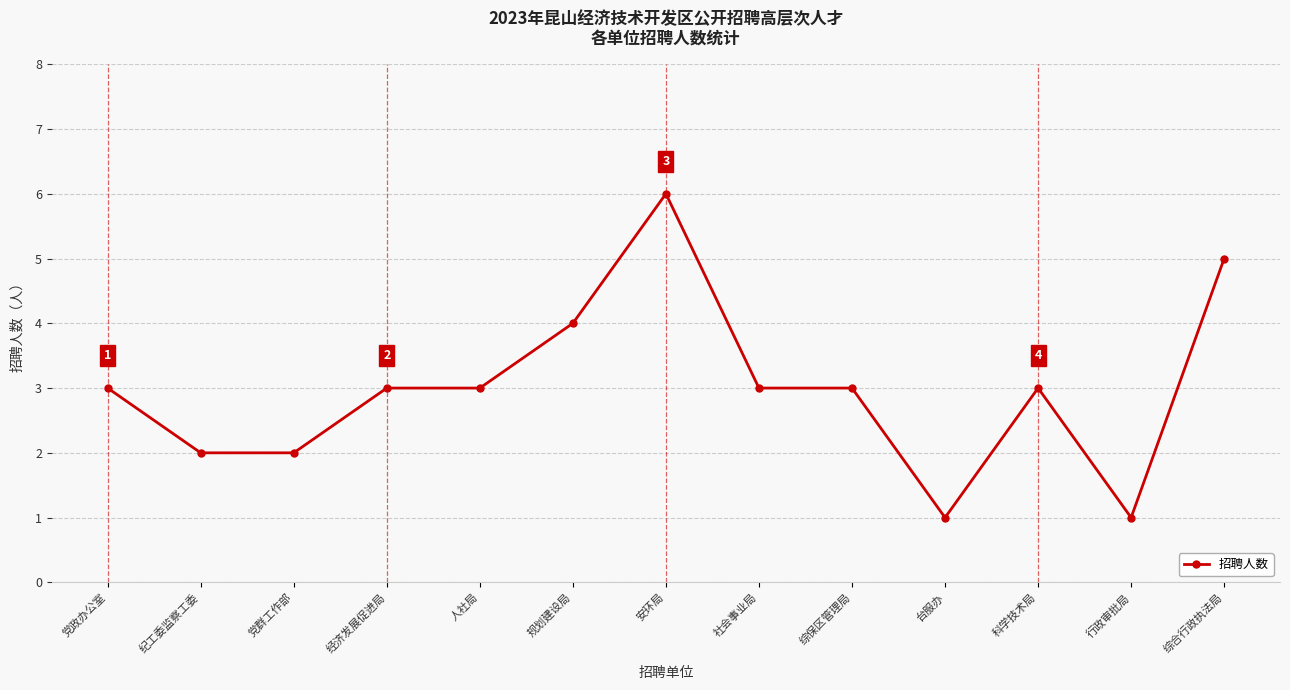

What is the average value?

3